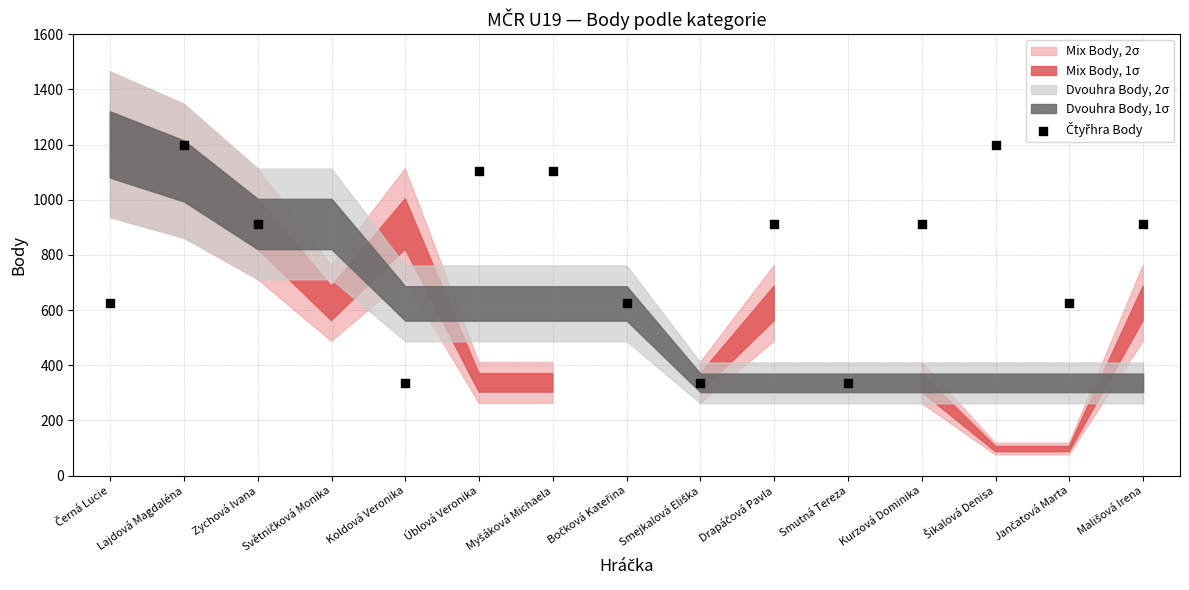

Which has a higher value, Smejkalová Eliška or Drapáčová Pavla?

Drapáčová Pavla